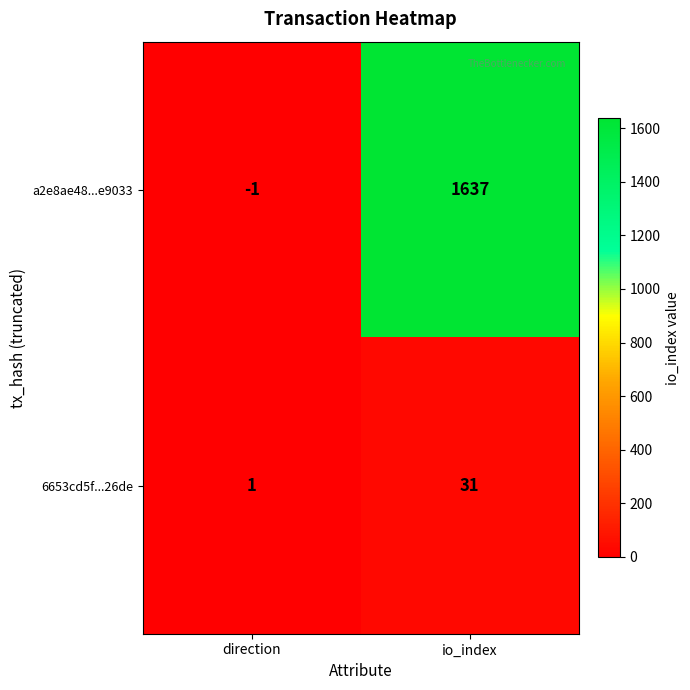

What is the difference between the maximum and minimum values in the a2e8ae48...e9033 series?

1638